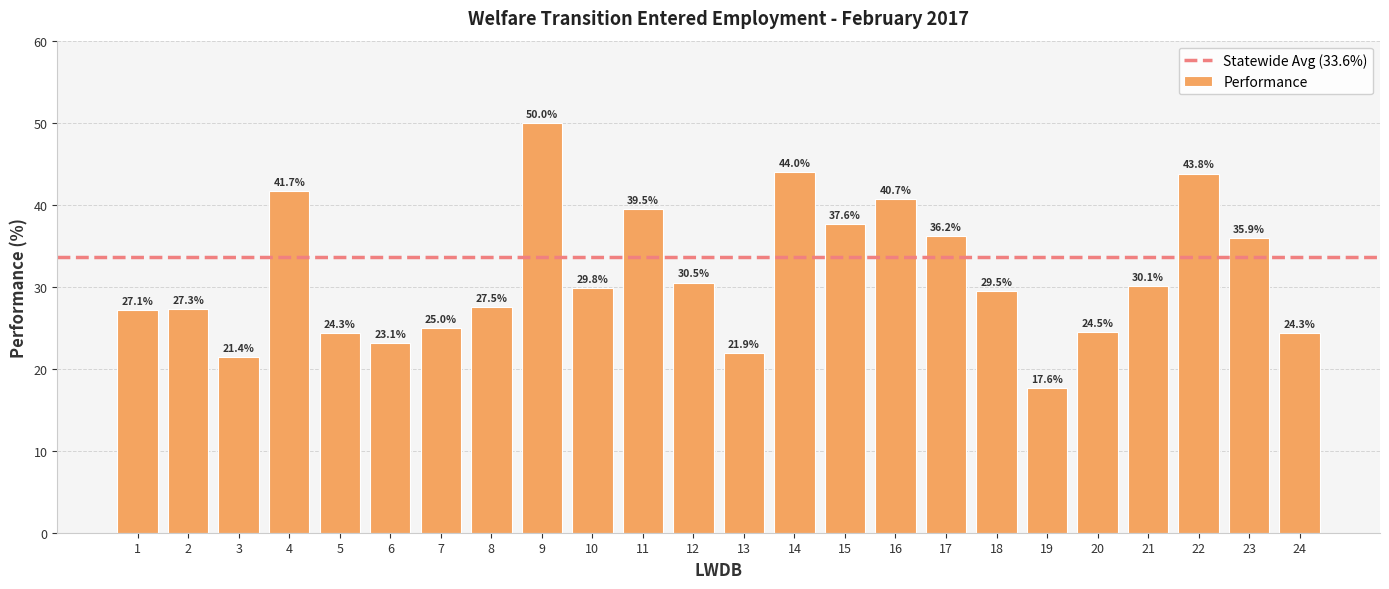

Is it true that the value at 7 is 42.5?

False